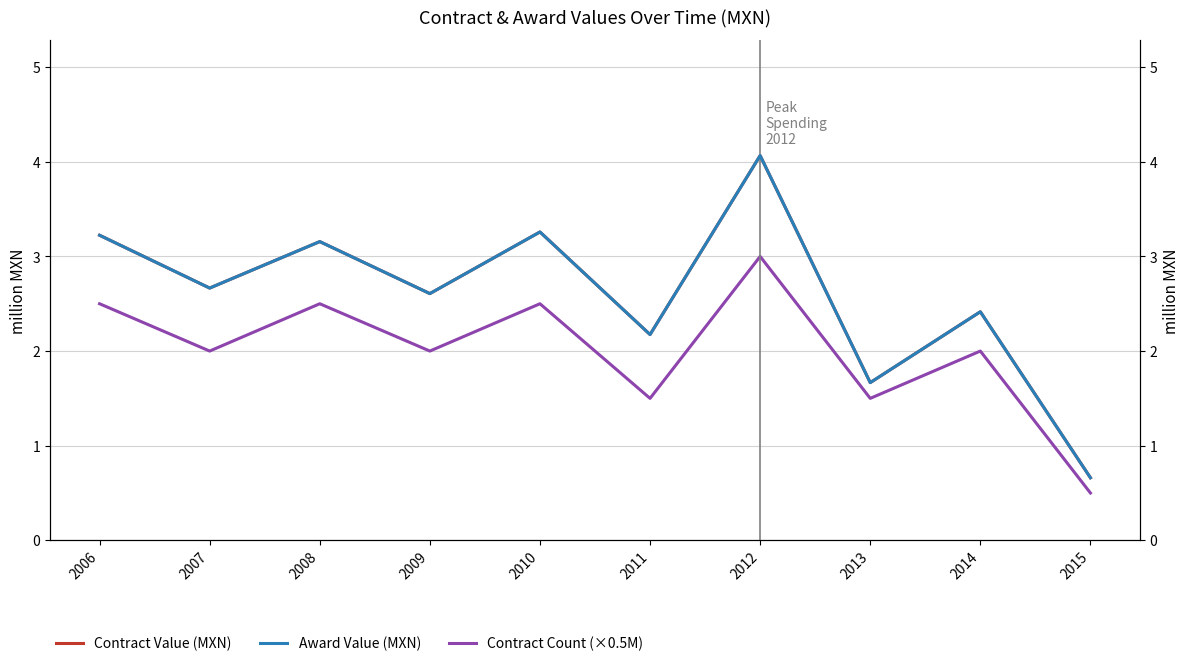

What is the difference between the highest and lowest values at 2015?

0.2